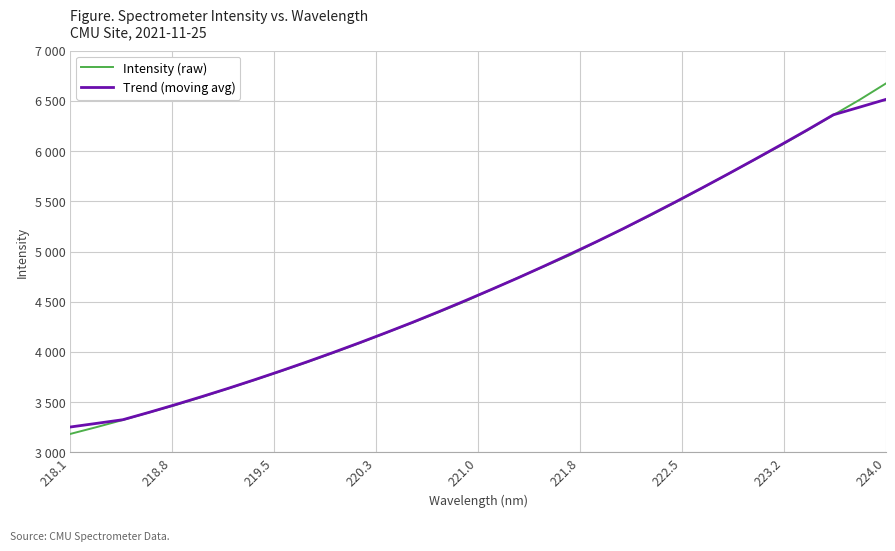

Does the chart have visible grid lines?

Yes